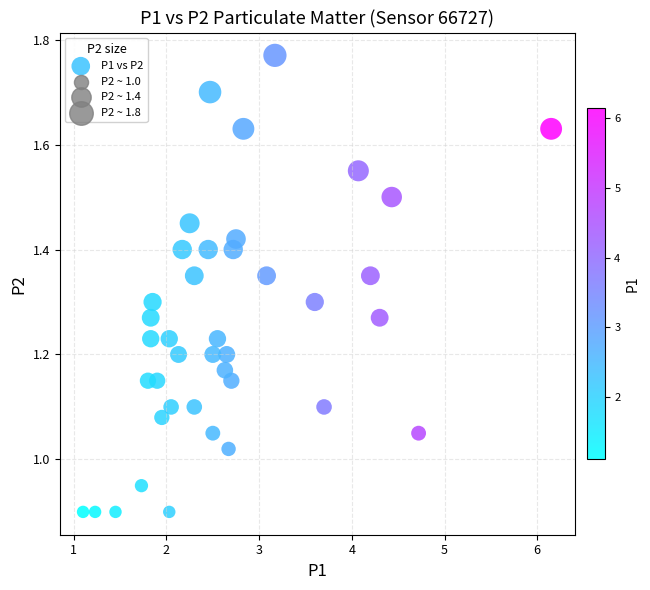

What is the range of X values (max minus min)?

5.1